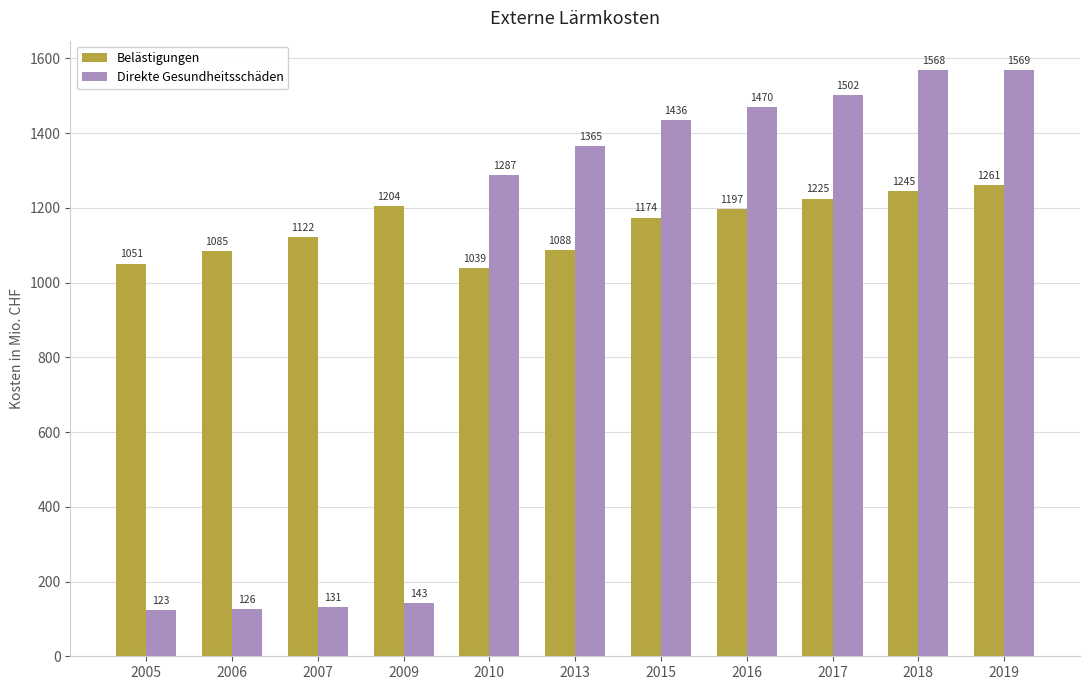

How many groups of bars are there?

11